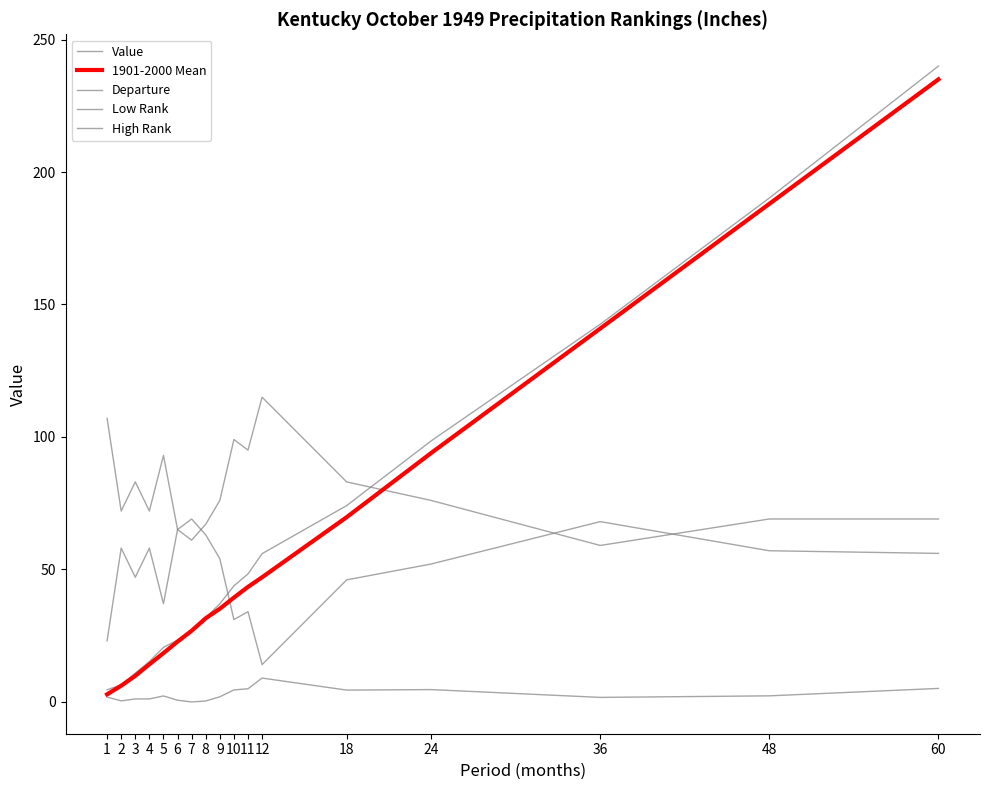

How many lines are shown in the chart?

5